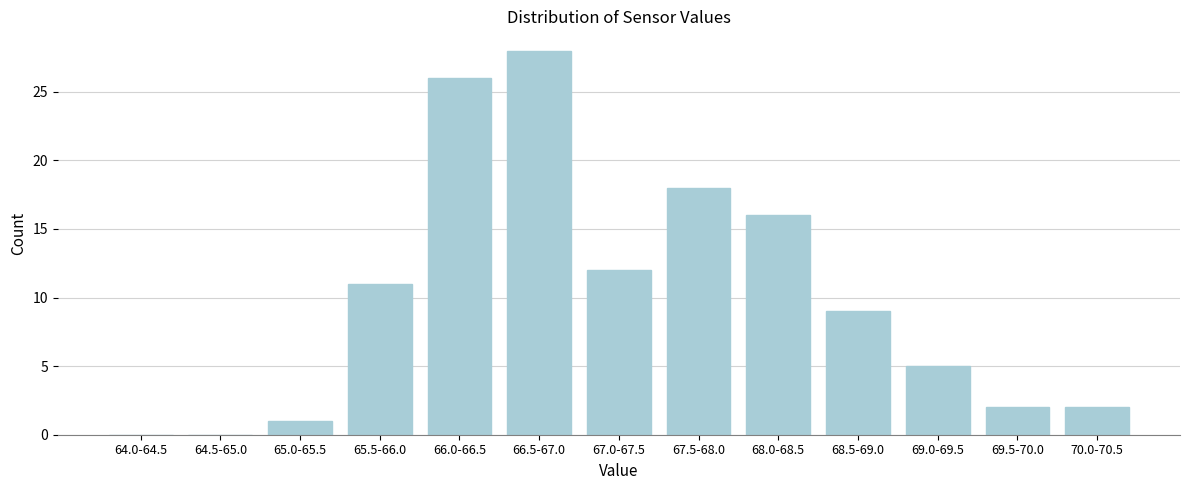

Reading right to left, transcribe all the data shown in this chart.

70.0-70.5=2	69.5-70.0=2	69.0-69.5=5	68.5-69.0=9	68.0-68.5=16	67.5-68.0=18	67.0-67.5=12	66.5-67.0=28	66.0-66.5=26	65.5-66.0=11	65.0-65.5=1	64.5-65.0=0	64.0-64.5=0